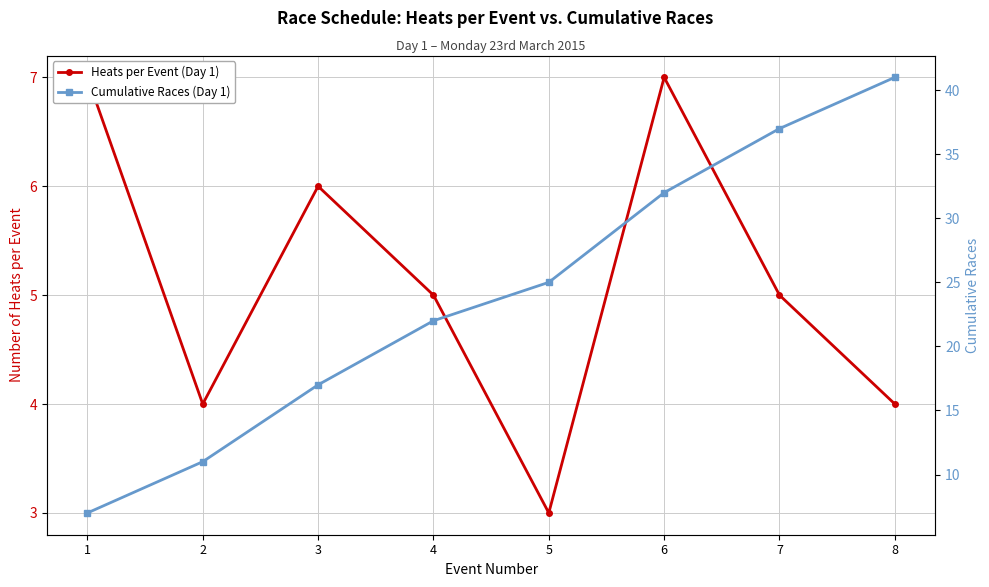

What is the total value across all series at 7?

42